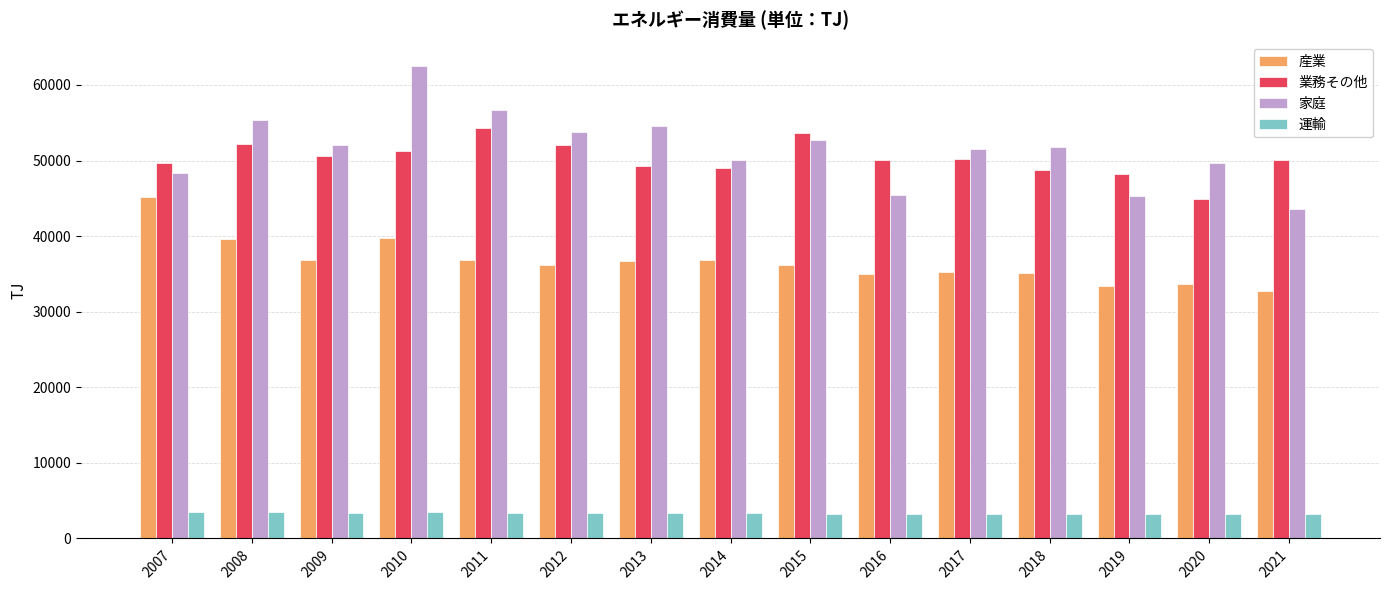

Are the bars horizontal?

No